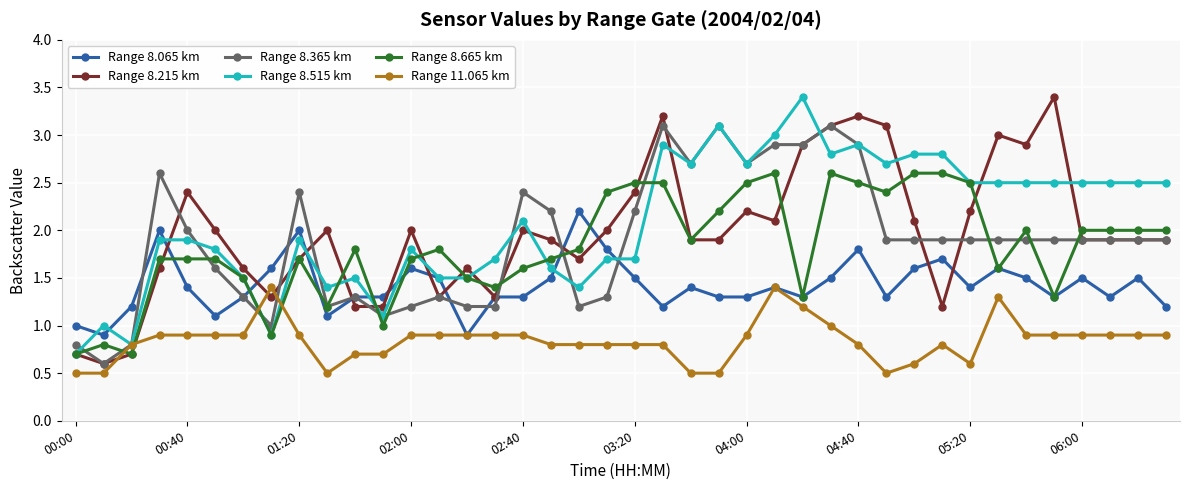

What is the minimum value shown in the chart?

0.5